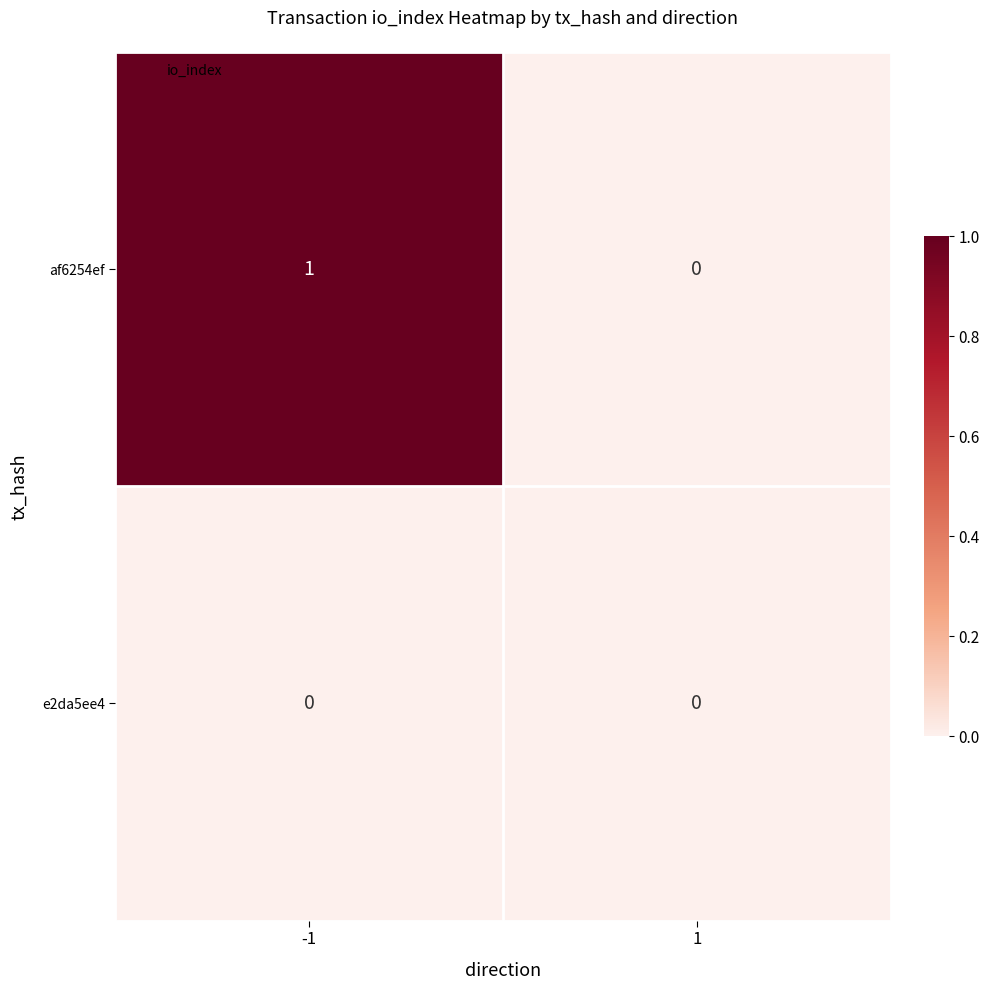

Is the value of e2da5ee4 at -1 greater than the value of af6254ef at -1?

No